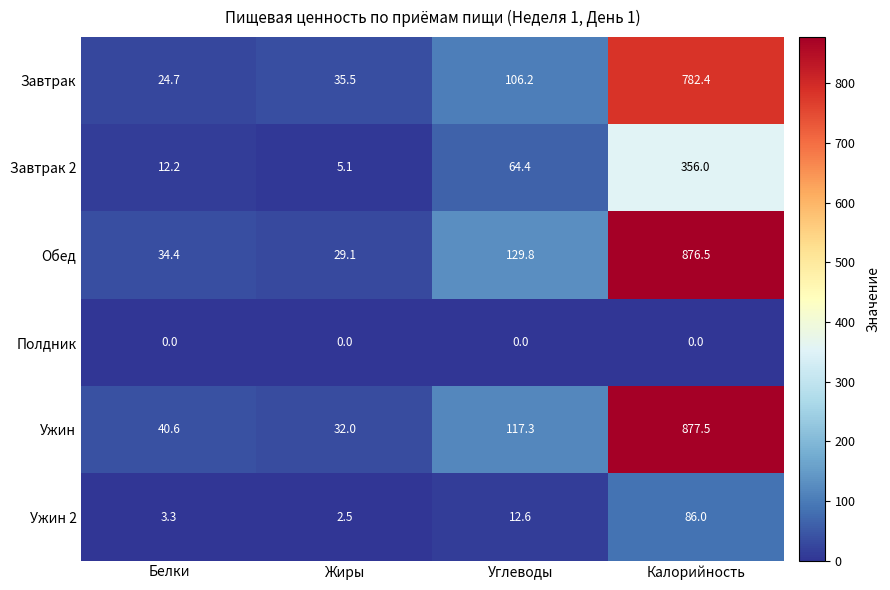

What is the minimum value for Обед?

29.1